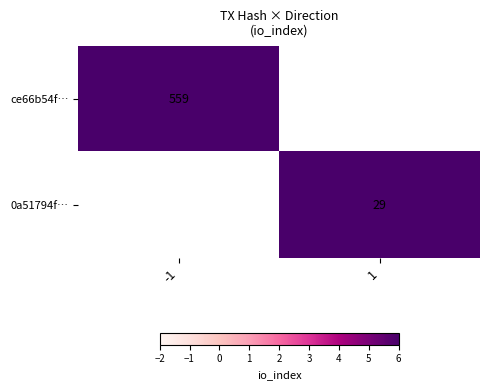

The value of 0a51794f… at 1 is 29. True or false?

True